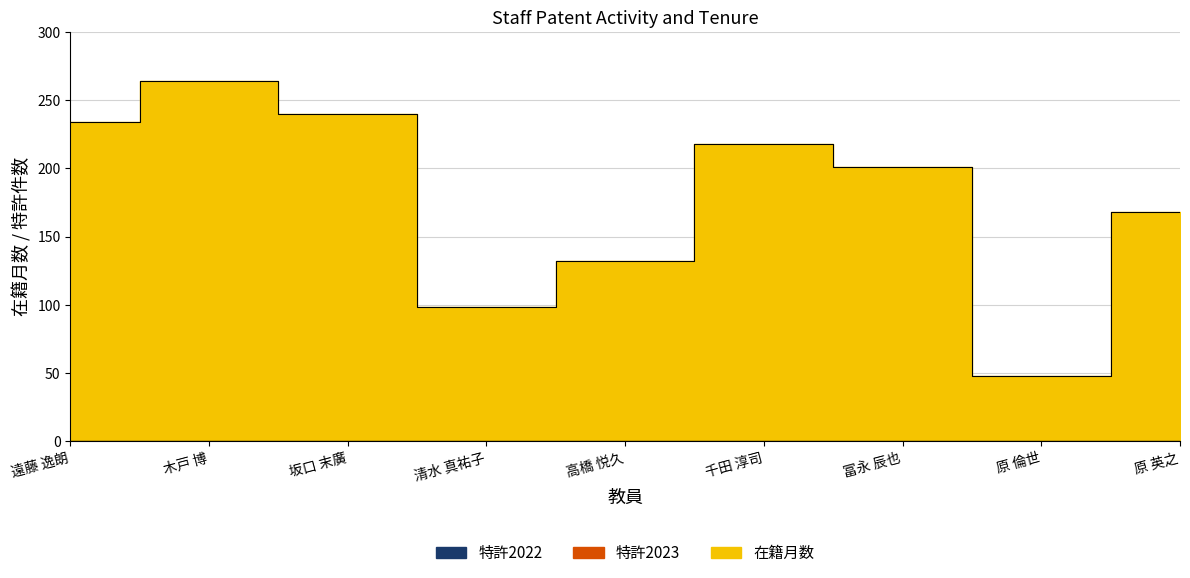

True or false: 特許2024 and 特許2025 intersect in this chart.

False